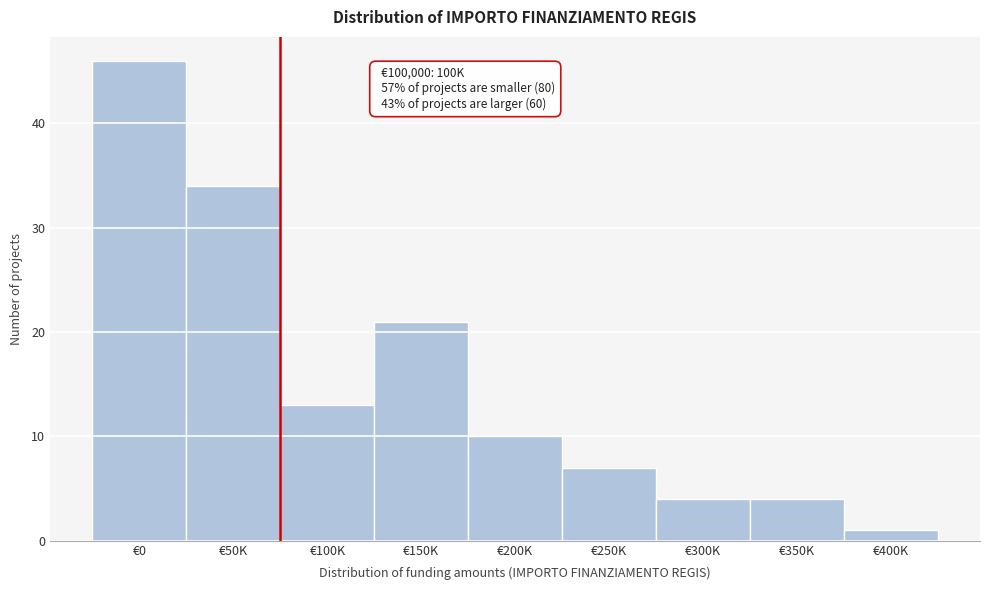

Reading right to left, list all the values displayed in this chart.

1	4	4	7	10	21	13	34	46